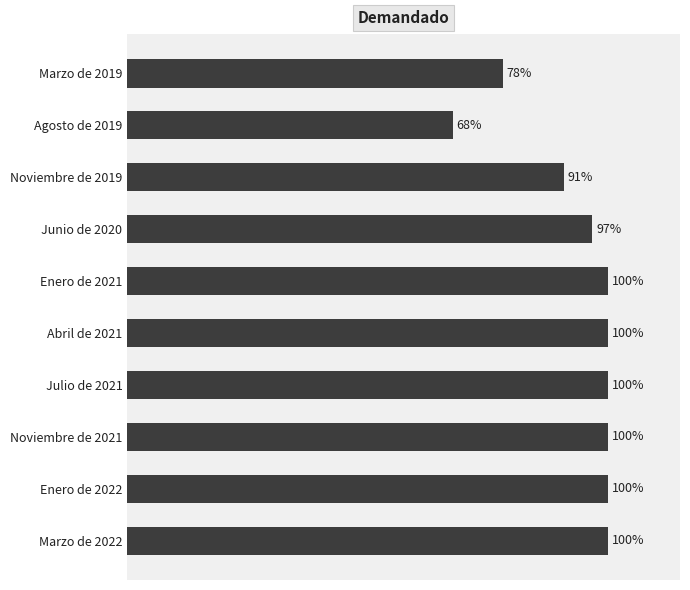

Does the chart contain any negative values?

No